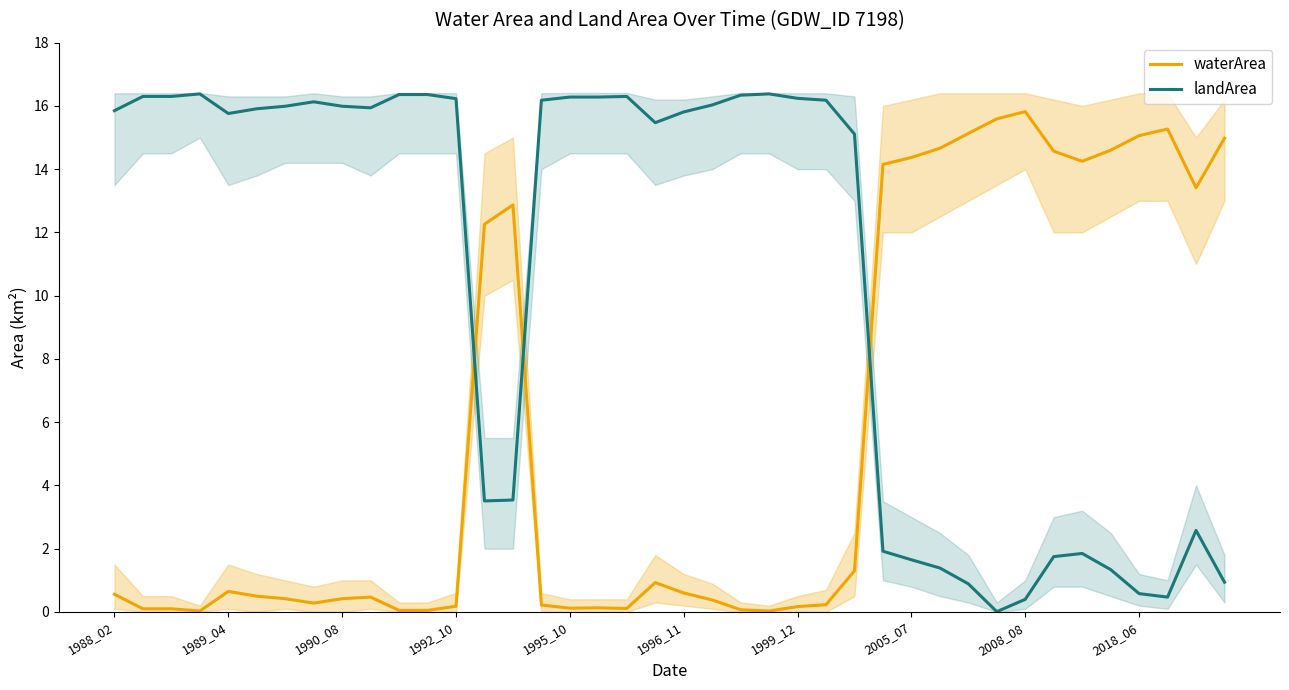

True or false: waterArea has a value of 26.9 at 2008_08.

False